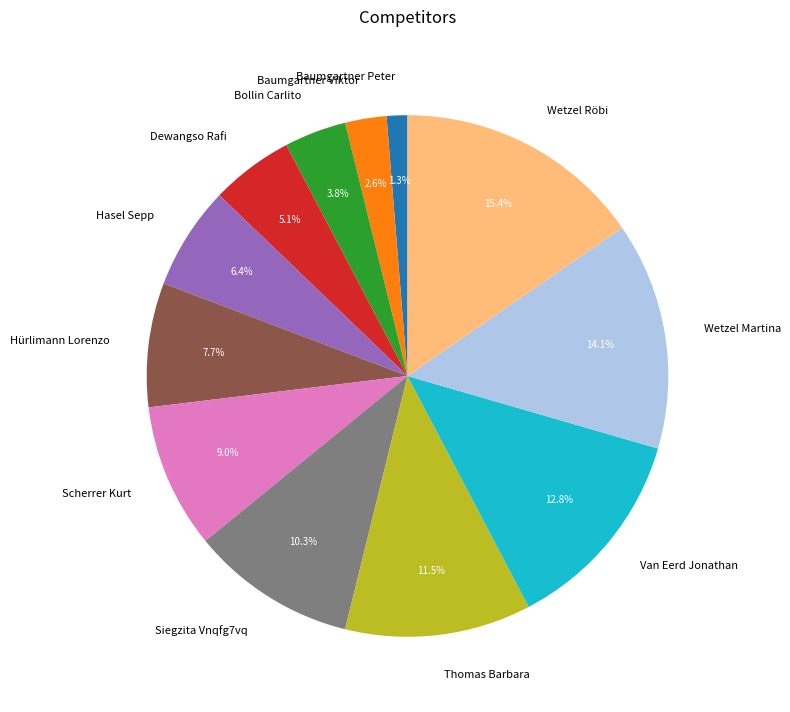

Count the number of slices in the pie.

12